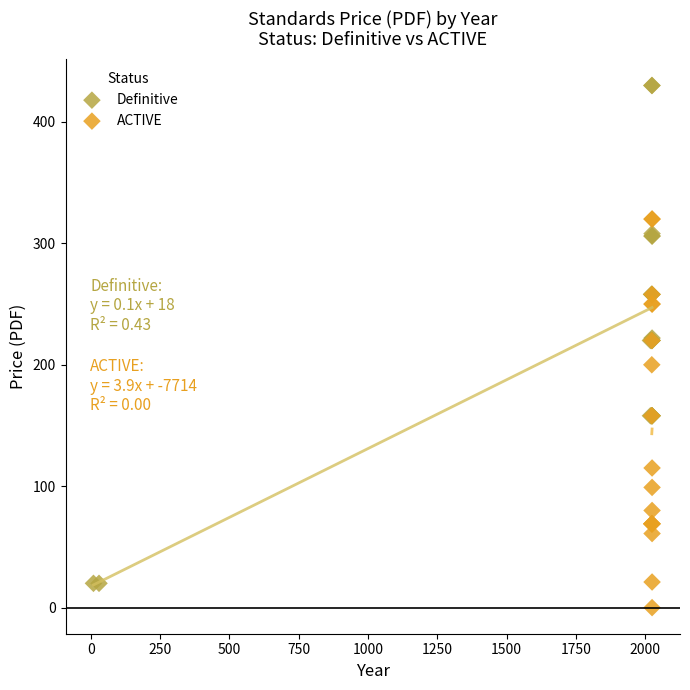

Which series reaches the minimum Y coordinate?

ACTIVE